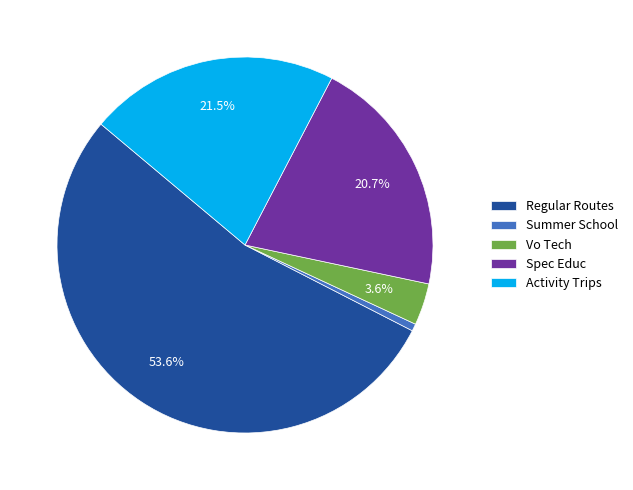

Is Activity Trips the majority of the pie?

No